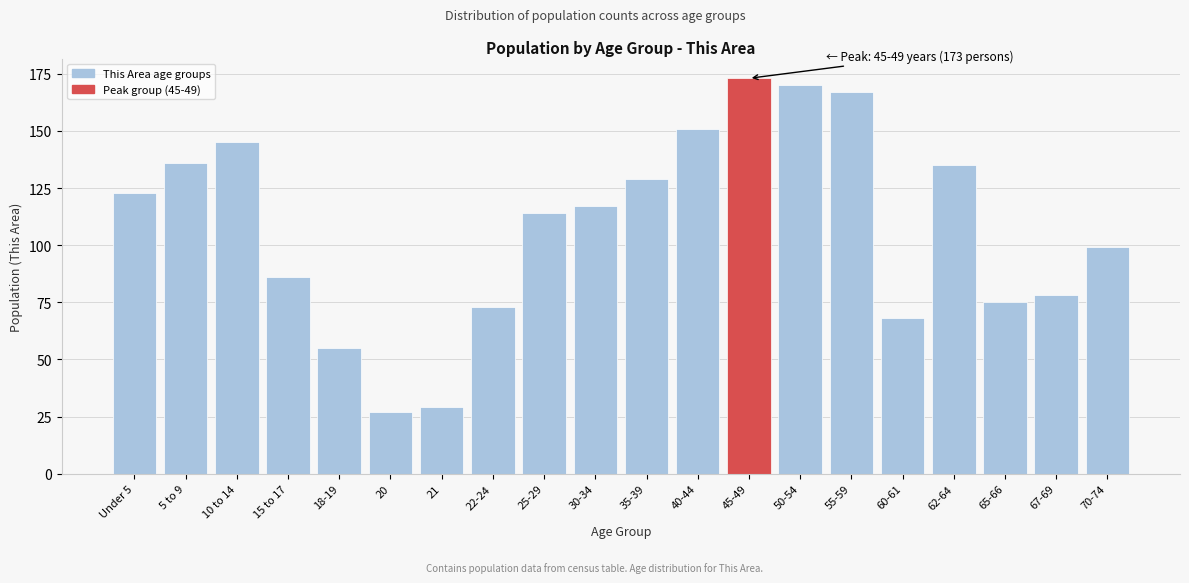

Reading left to right, extract all data points from this chart.

123	136	145	86	55	27	29	73	114	117	129	151	173	170	167	68	135	75	78	99